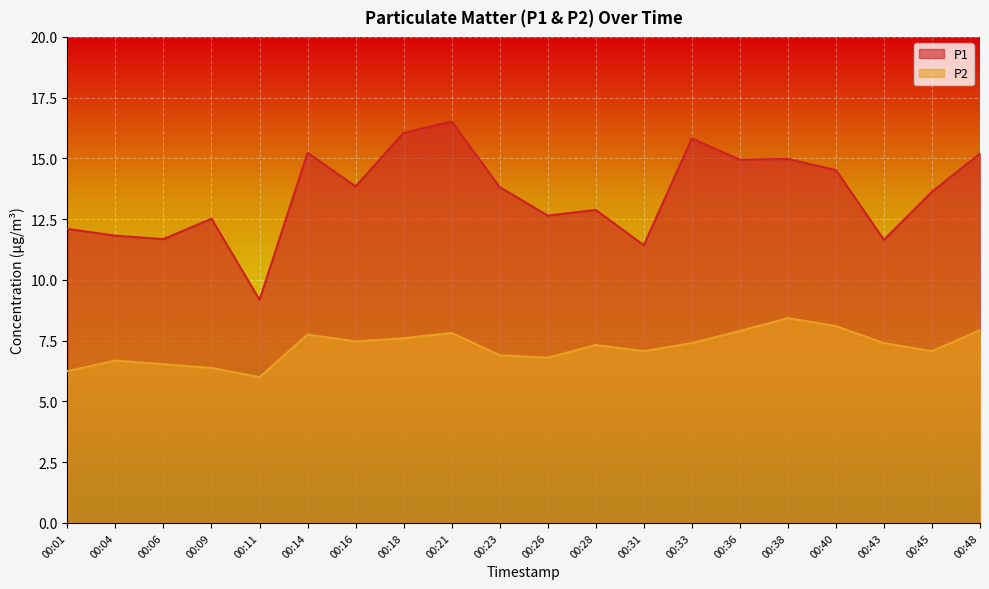

What is the difference between the maximum and minimum values in the P2 series?

2.4